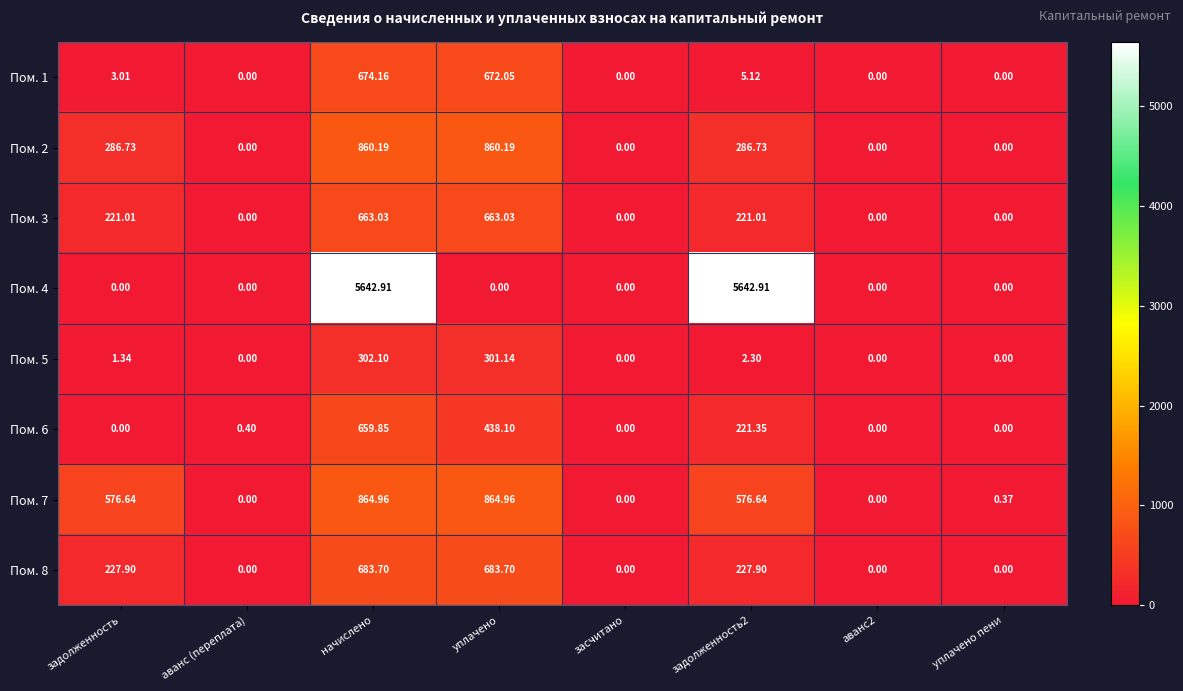

At which category is the sum across all series the highest?

начислено